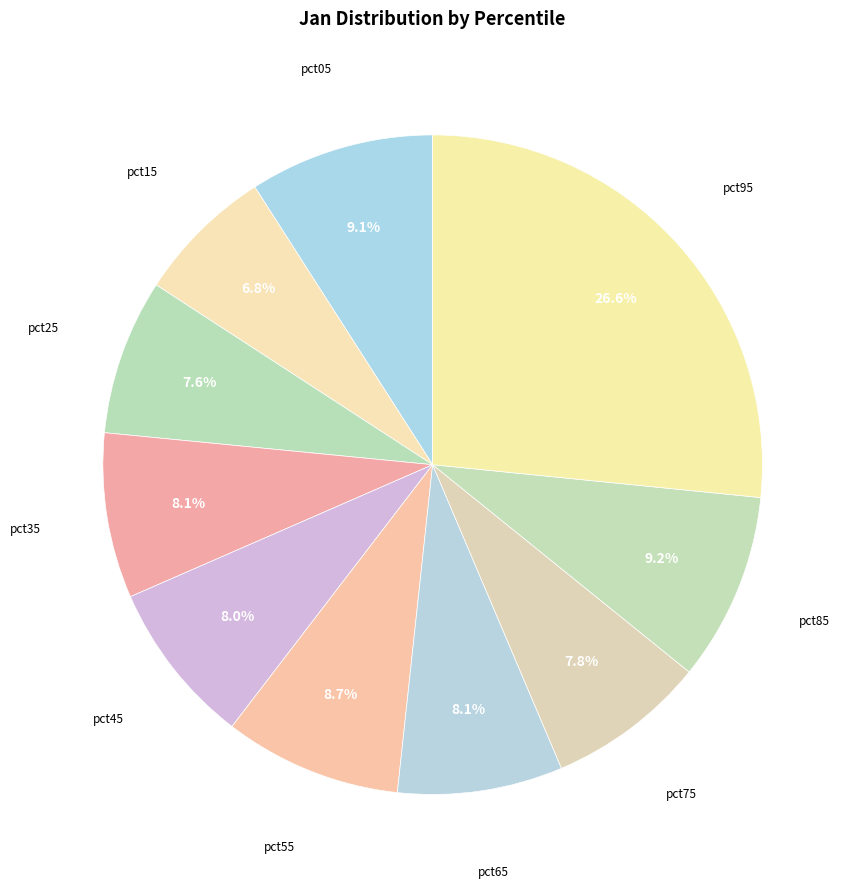

To the nearest percent, what is the difference between the largest and smallest slice percentages?

20%